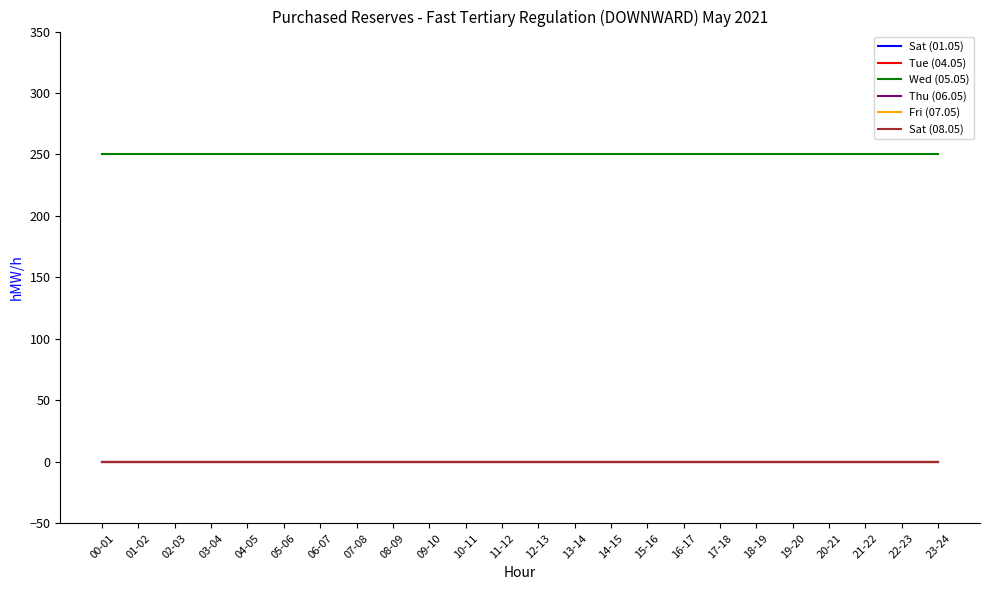

True or false: Thu (06.05) and Sat (08.05) intersect in this chart.

False